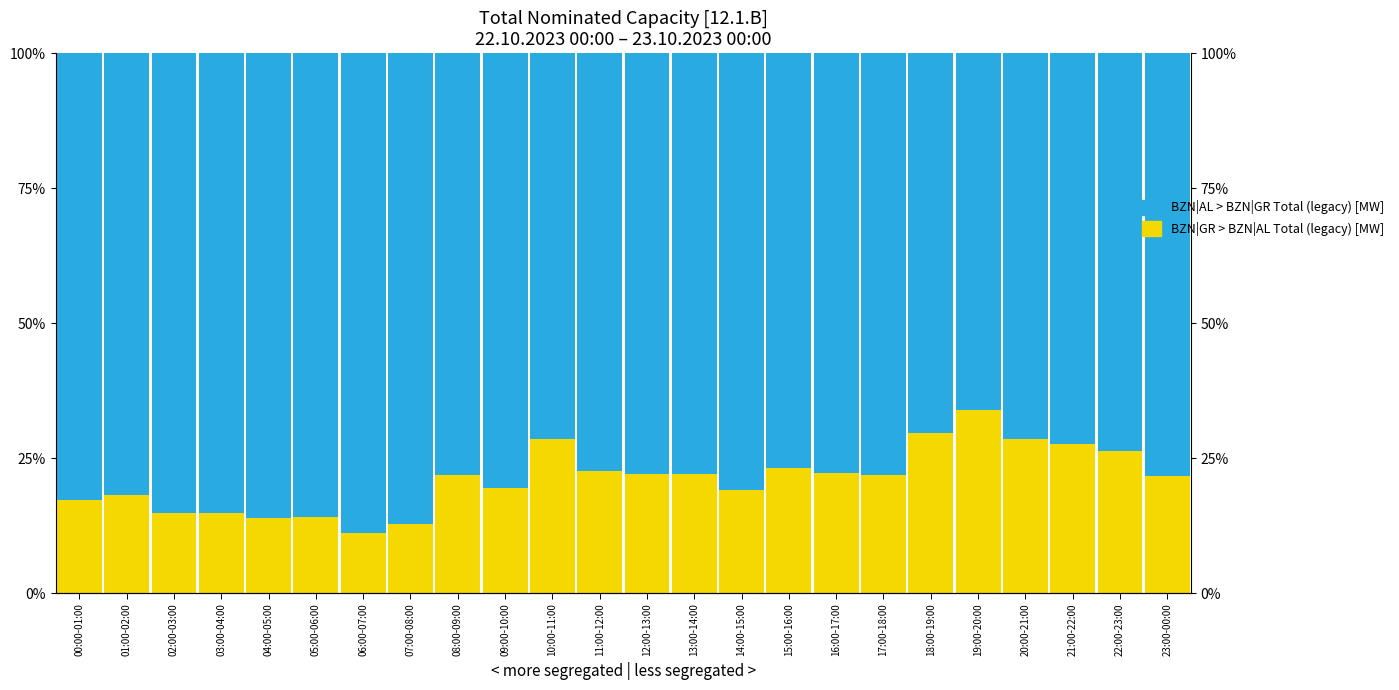

What is the difference between the BZN|GR > BZN|AL Total (legacy) [MW] values at 13:00-14:00 and 21:00-22:00?

5.6